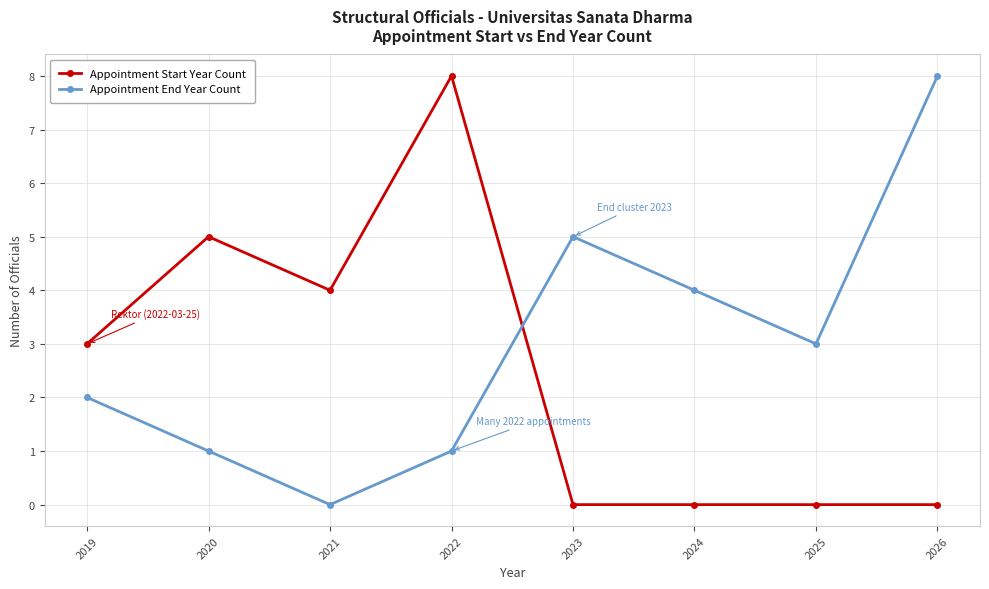

Which series has the largest total across all categories?

Appointment End Year Count